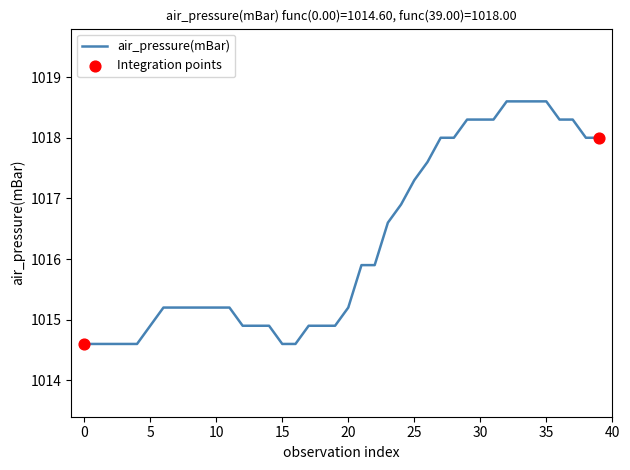

What is the smallest value displayed?

1014.6